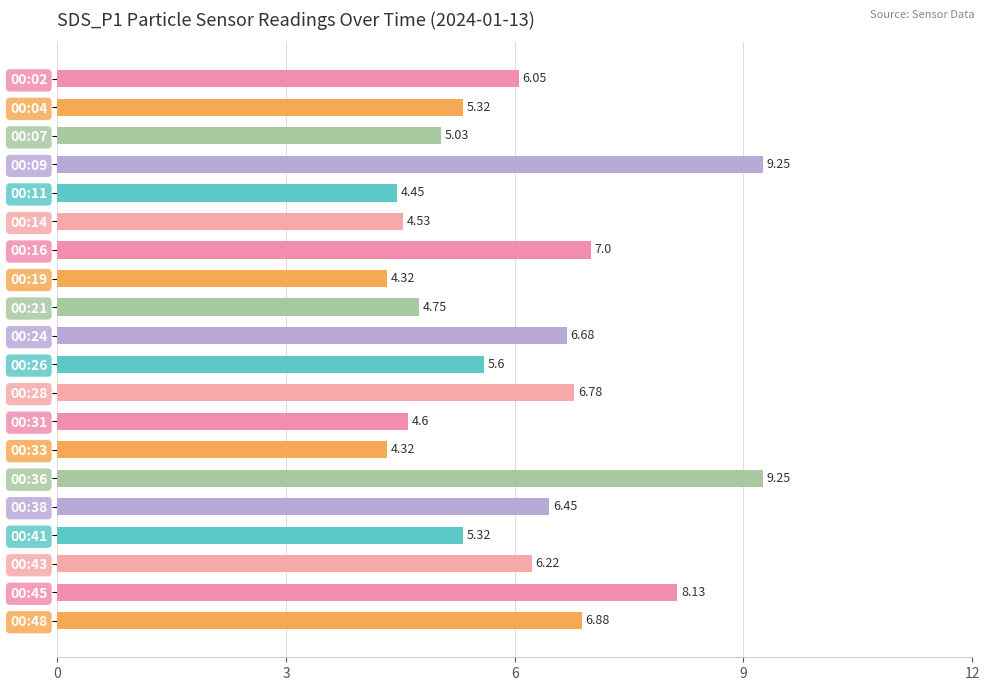

What is the difference between the second highest and second lowest values?

4.9